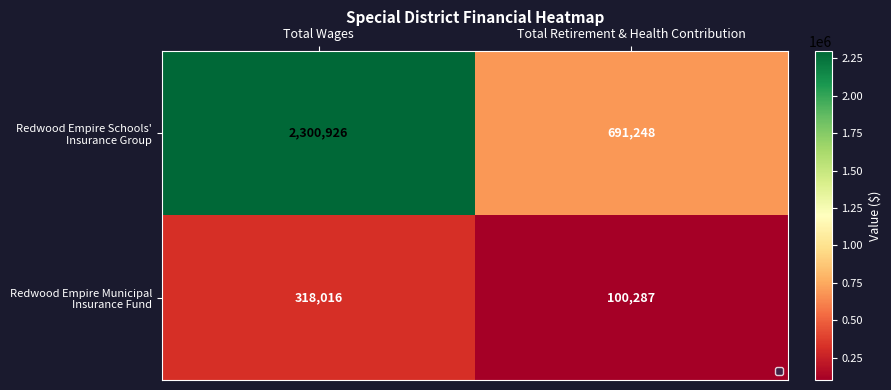

At which category does the chart reach its peak across all series?

Total Wages